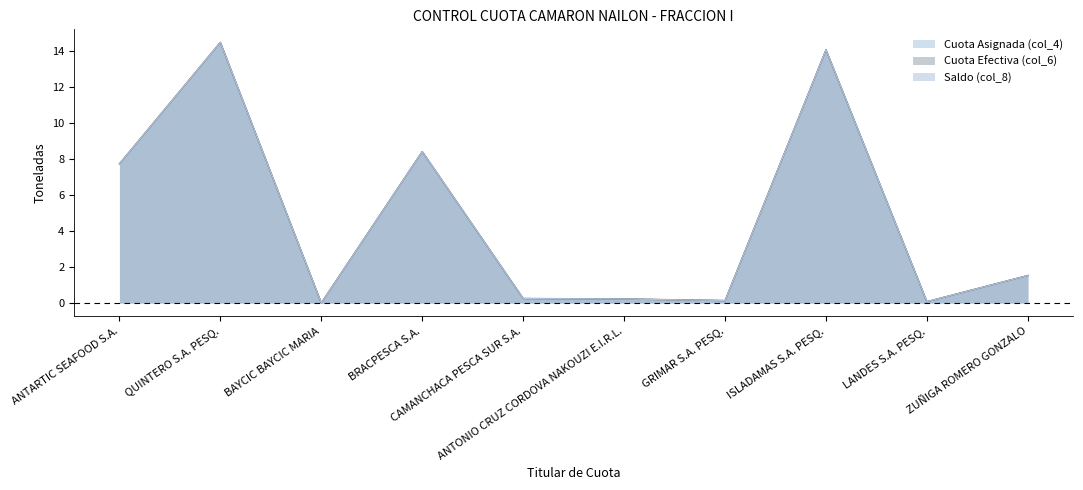

What is the label of the 2nd point from the right?

LANDES S.A. PESQ.